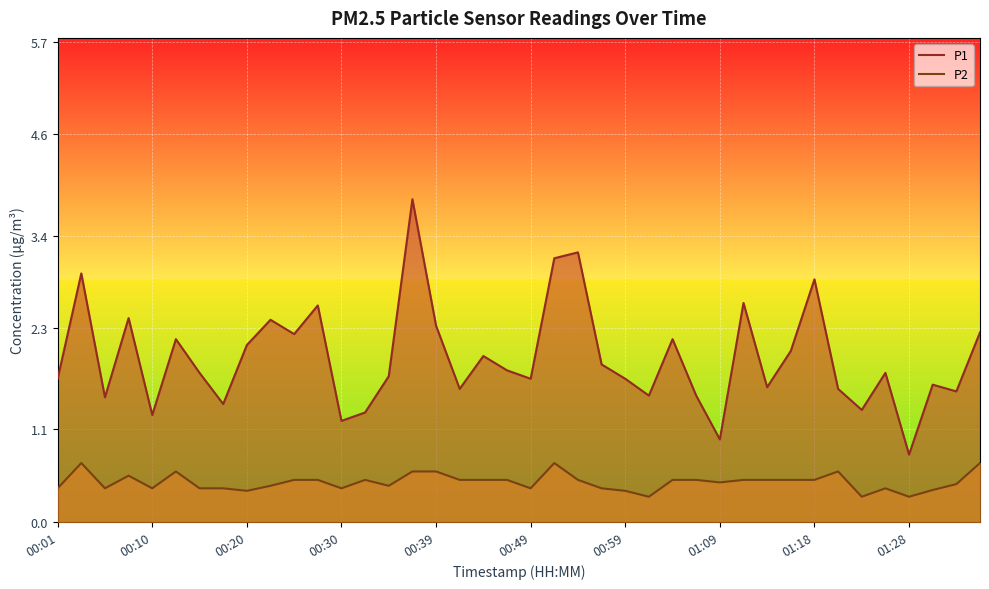

How many interior local valleys does the P2 series have?

10